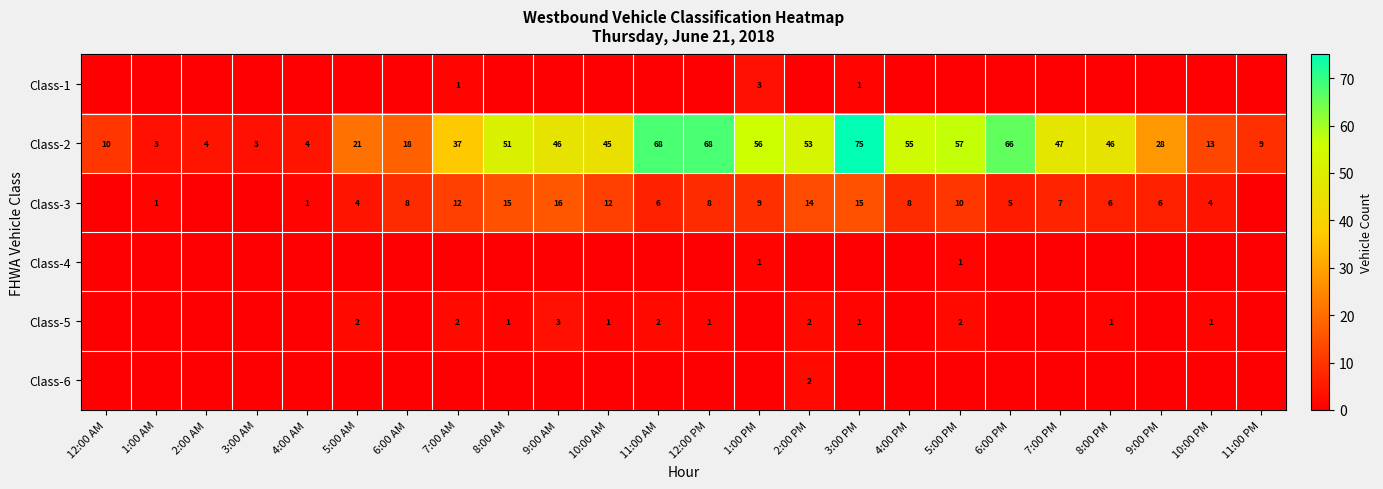

What is the sum of the Class-2 values at 12:00 PM and 6:00 PM?

134